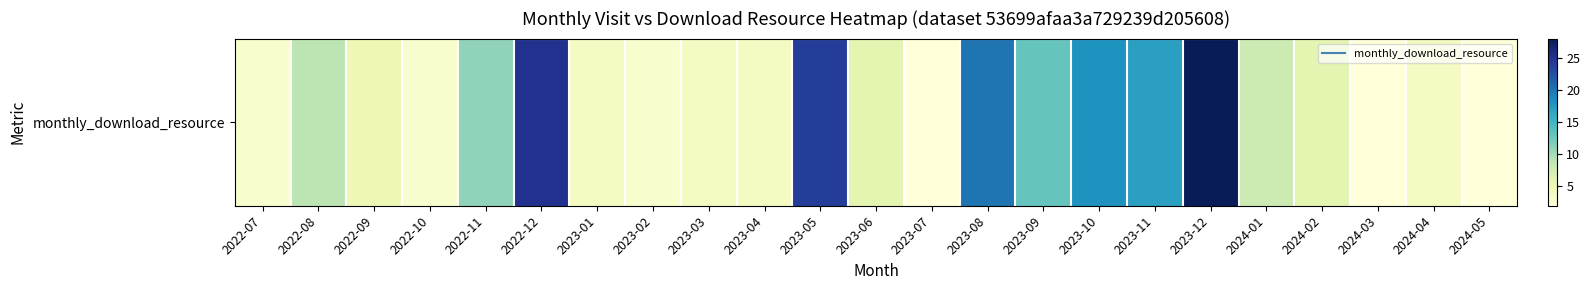

What is the difference between the values at 2022-09 and 2024-04?

1